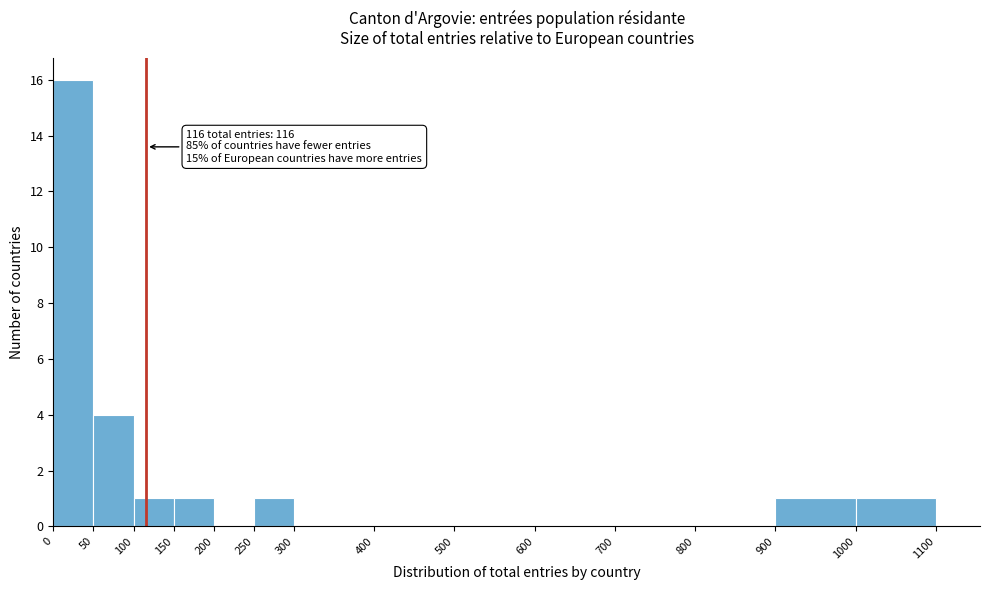

Over which range of the x-axis is the bar tallest?

0 to 50